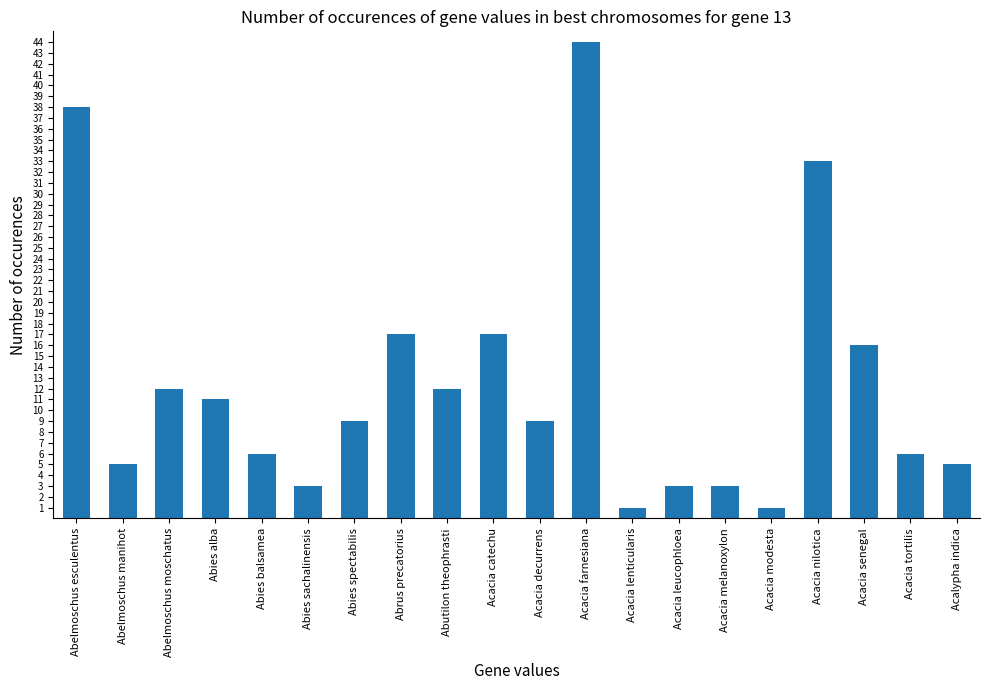

At which category does the chart reach its peak across all series?

Acacia farnesiana